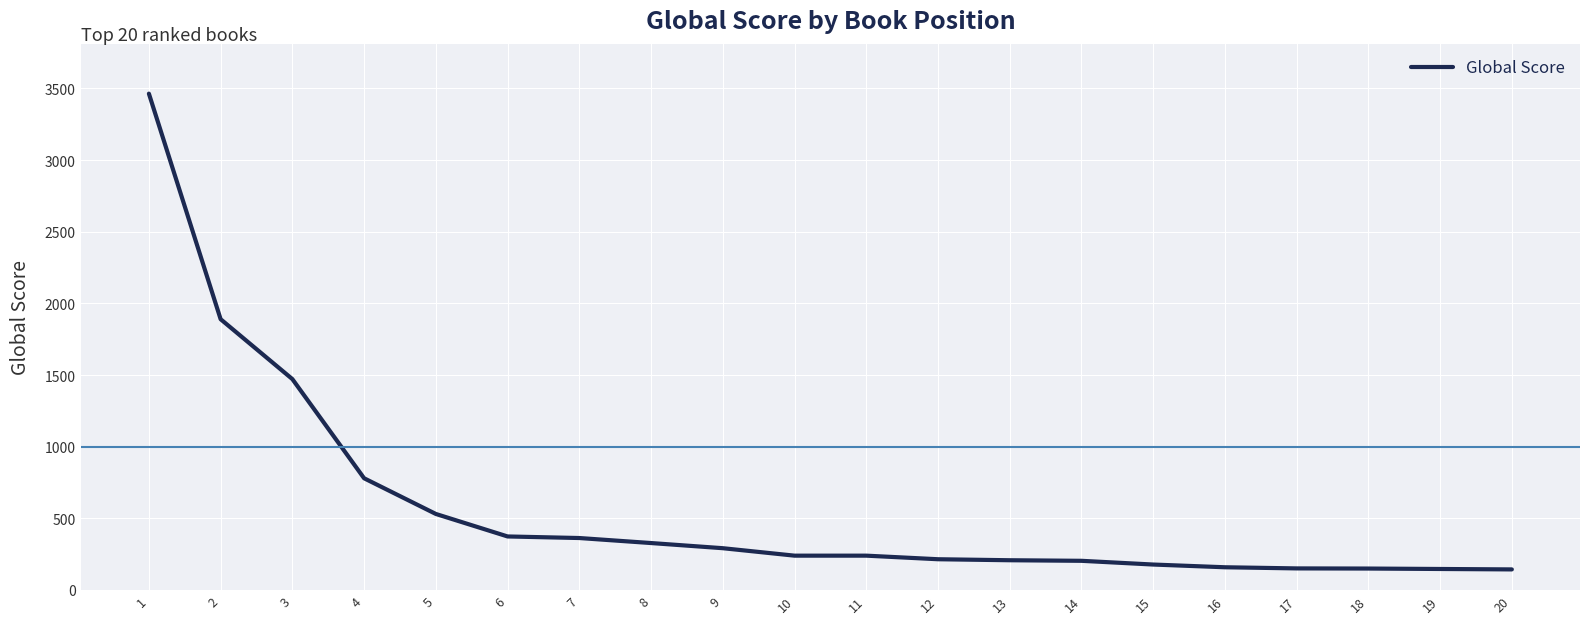

Is it true that the value at 10 is 240?

True